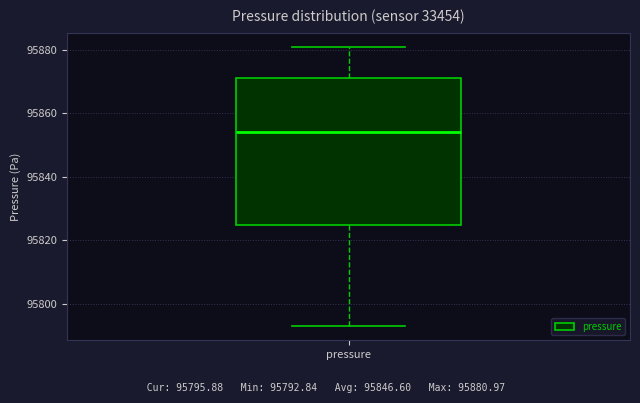

Transcribe this box plot: give where the median line is, the range the box spans, and where the two whiskers end, as read against the y-axis. The values are not printed on the chart, so give them approximately, as read against the axis.

median 95854, box 95824 to 95872, whiskers 95792 to 95880